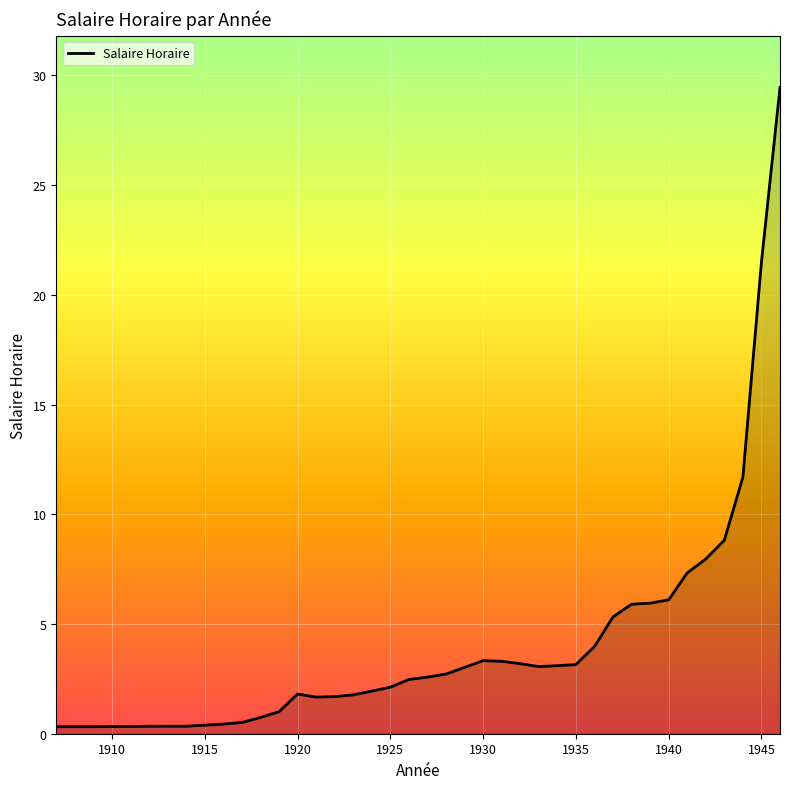

What is the difference between the maximum and minimum values?

29.1